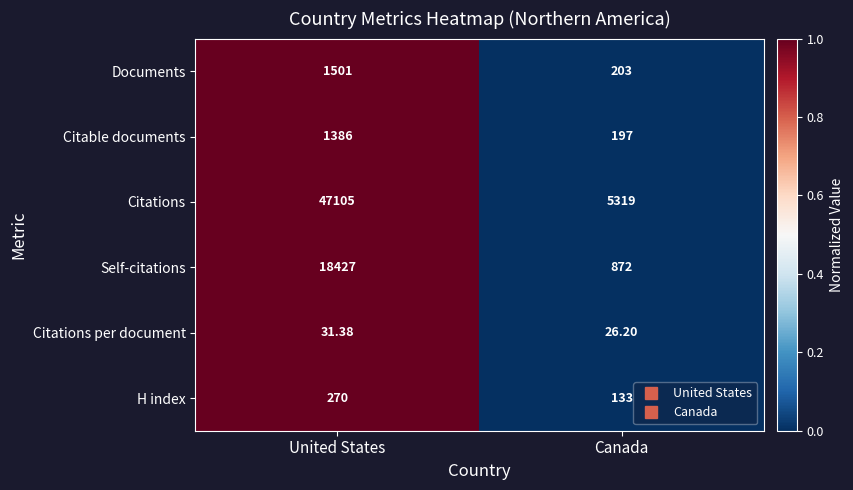

Which category has the lowest value across all series?

Canada